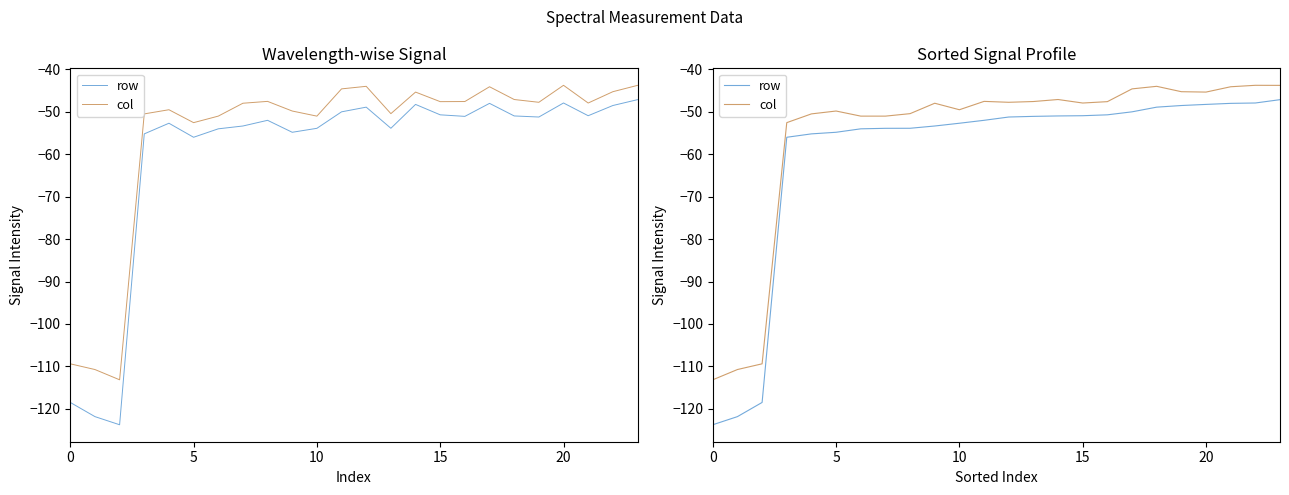

How many lines are shown in the chart?

2